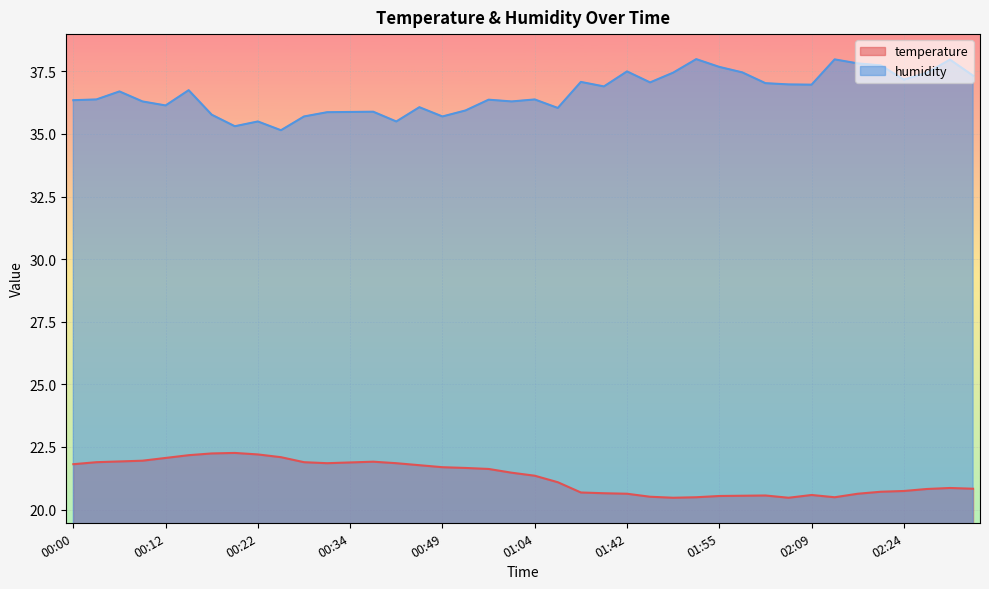

Is it true that temperature equals 21.8 at 00:00?

True